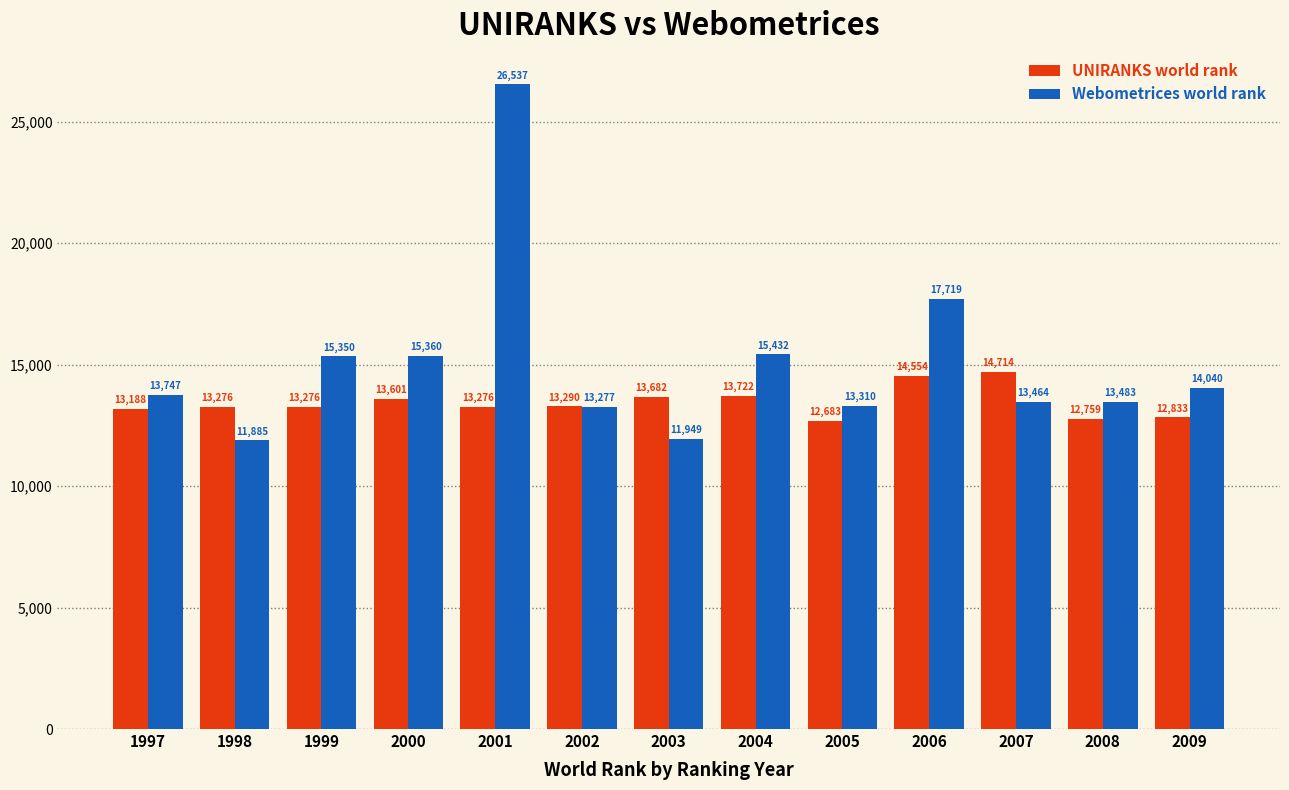

Which series has the largest range (max minus min)?

Webometrices world rank